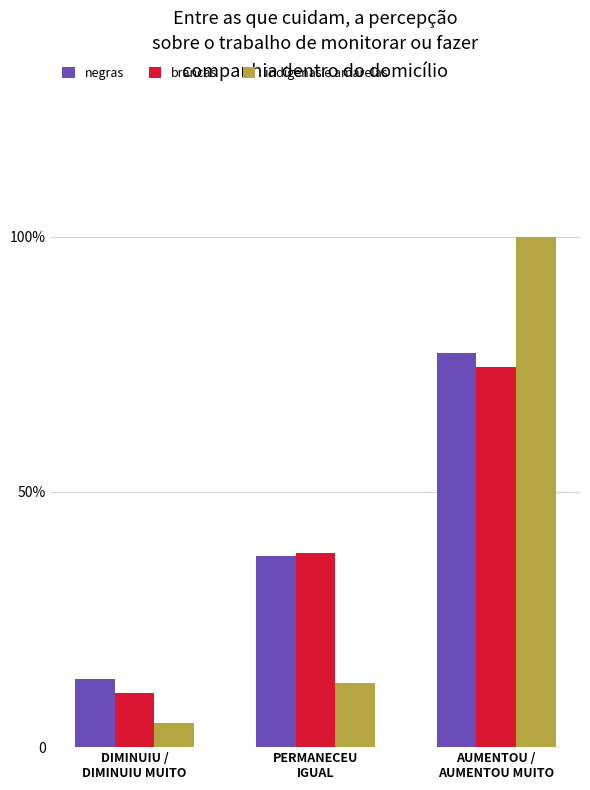

Which series changed the most between PERMANECEU
IGUAL and AUMENTOU /
AUMENTOU MUITO?

indígenas e amarelas